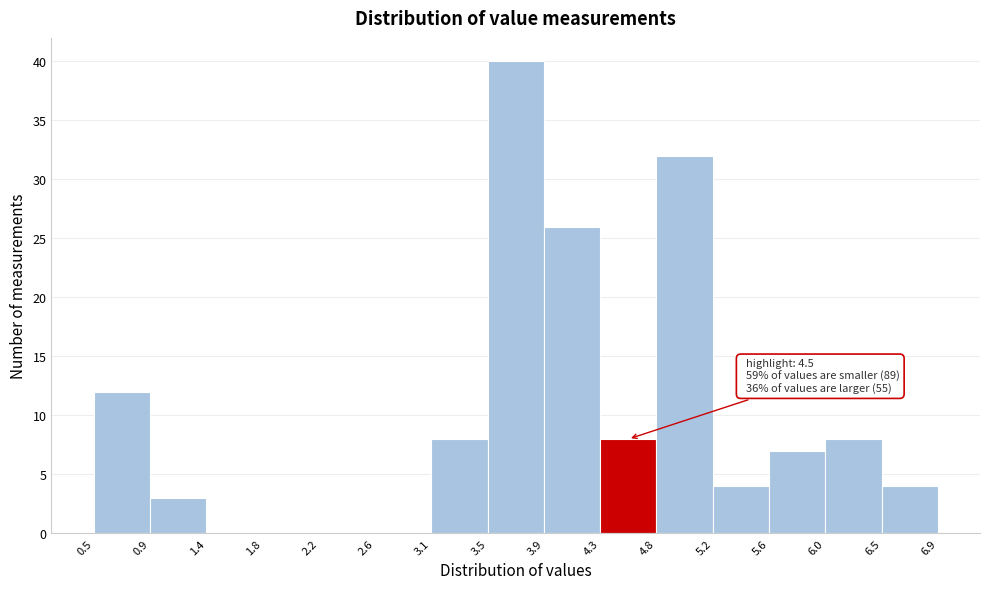

Which range on the x-axis has the tallest bar?

3.5 to 3.9